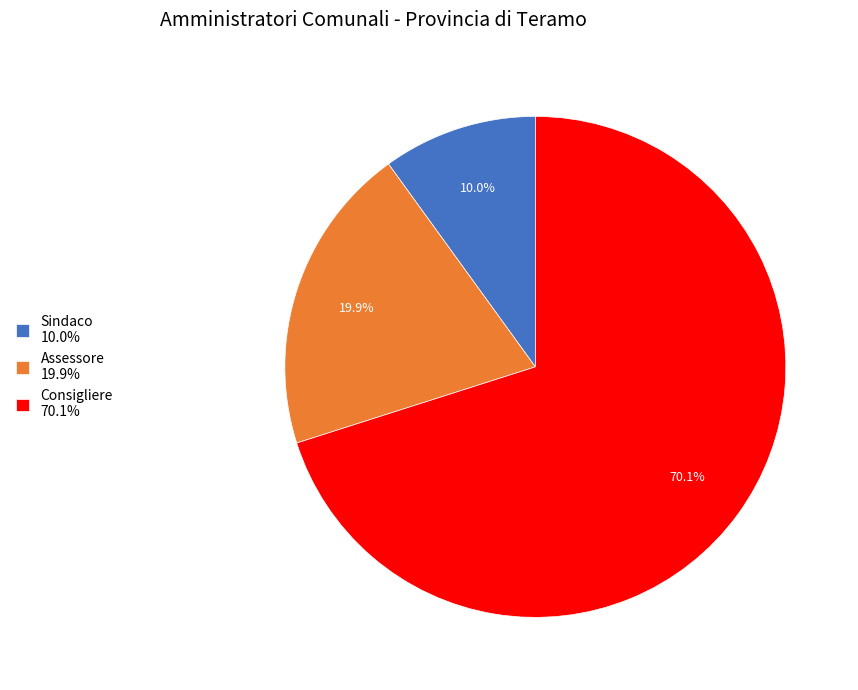

To the nearest percent, what portion does Sindaco represent?

10%